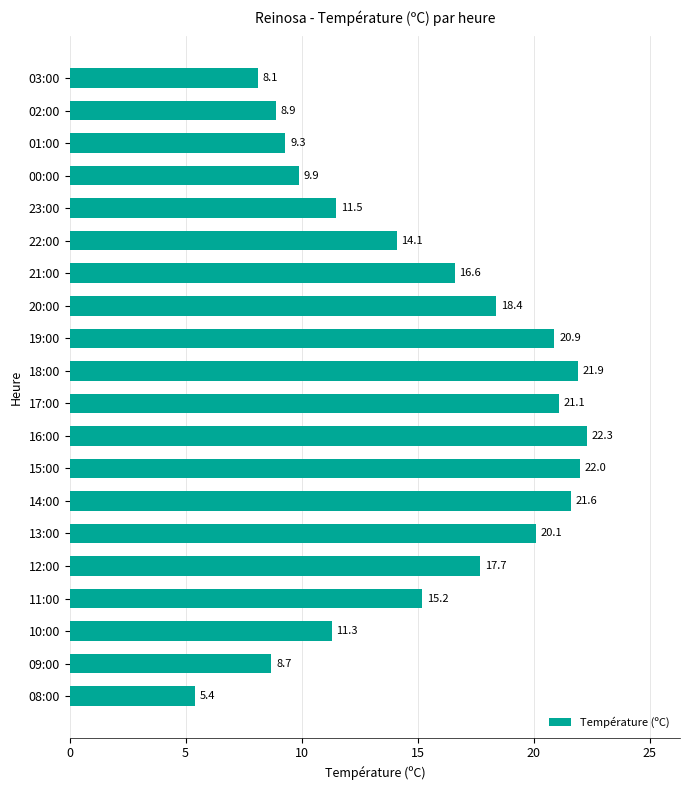

Count the number of data series in this chart.

1